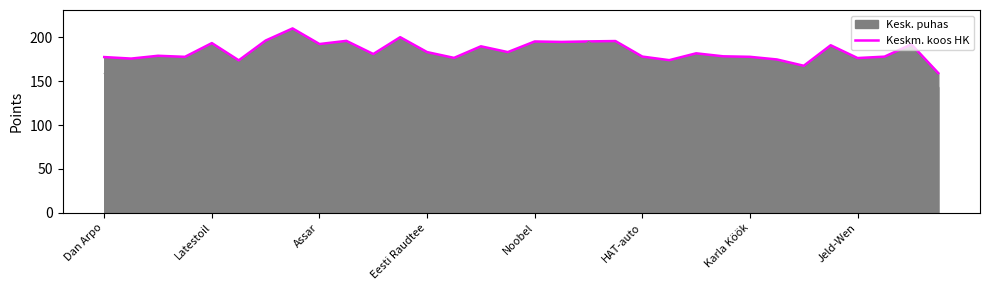

What is the label of the 3rd point from the left?

Assar